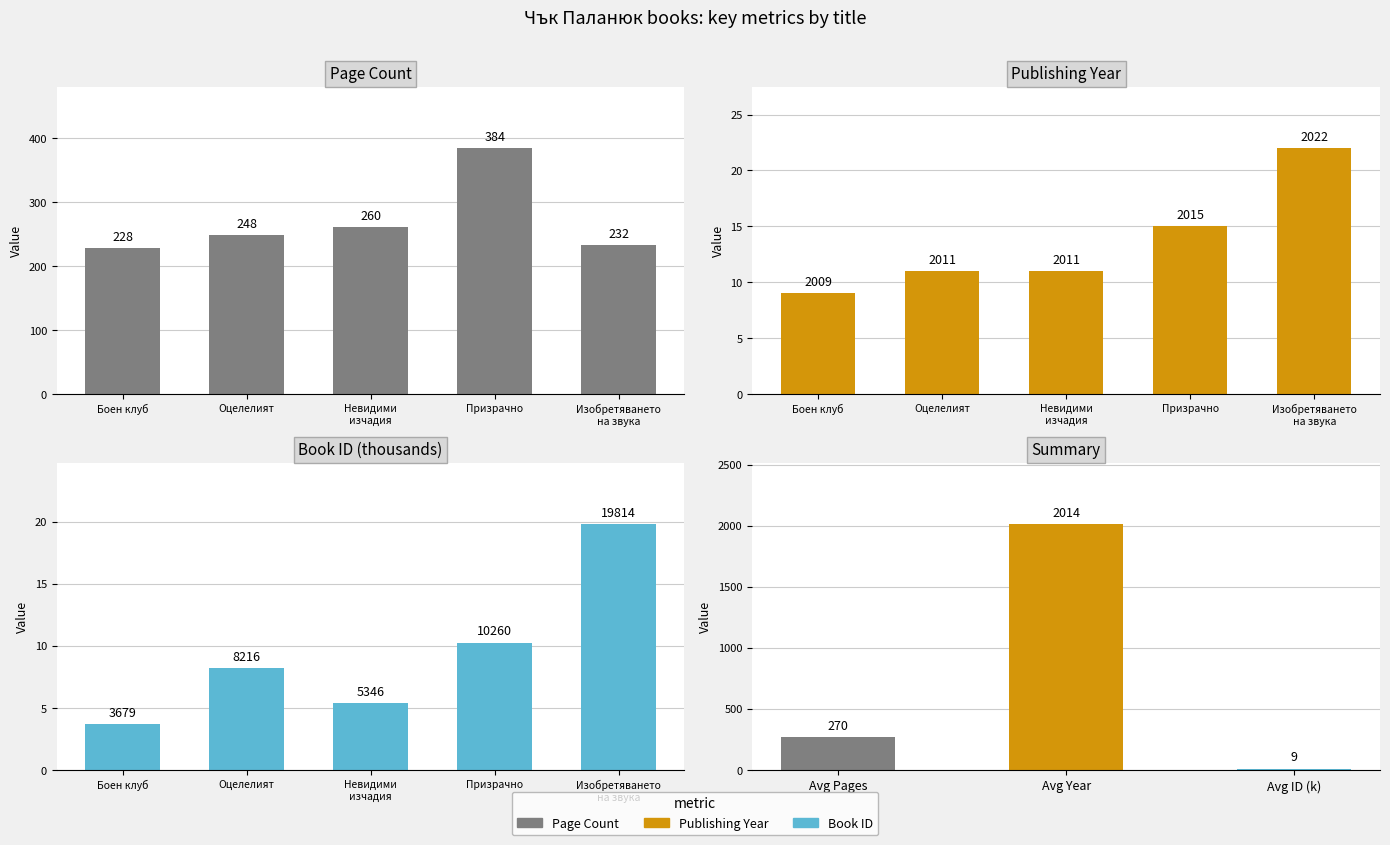

What is the sum of the Page Count values at Изобретяването
на звука and Невидими
изчадия?

492.0